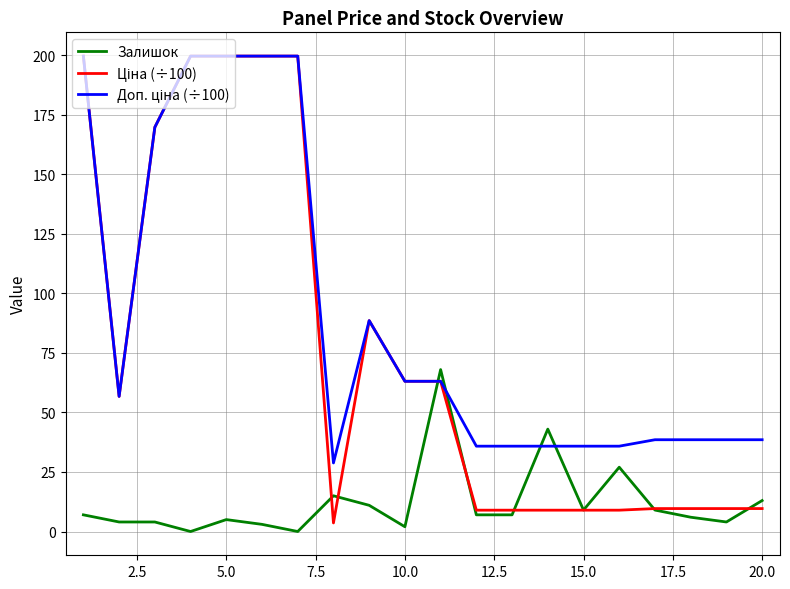

What is the difference between the maximum and minimum values in the Доп. ціна (÷100) series?

170.9